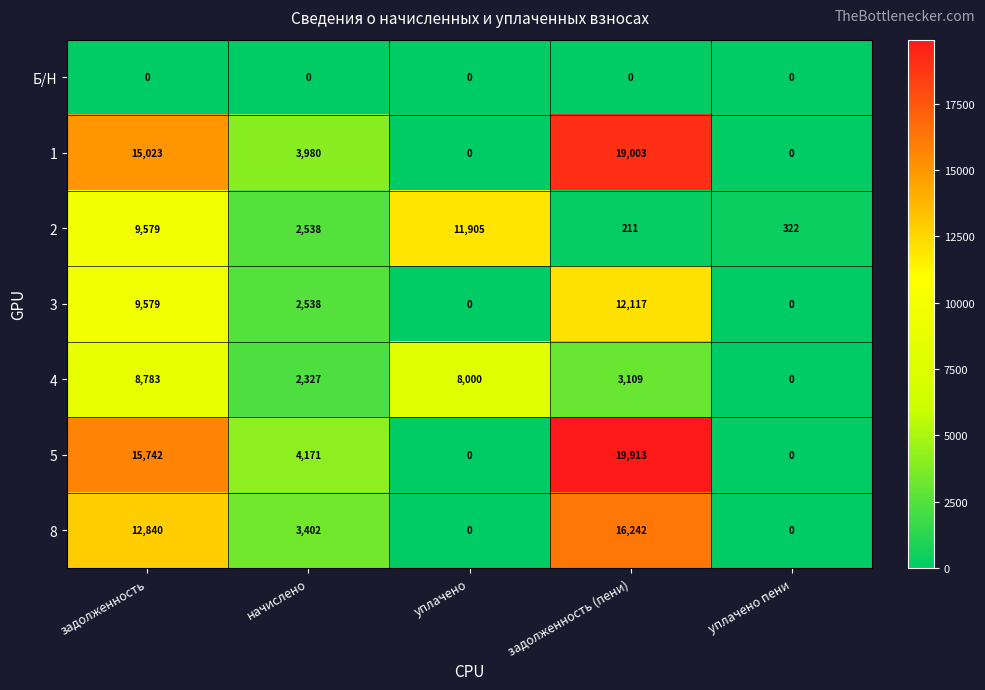

What is the maximum value for 4?

8783